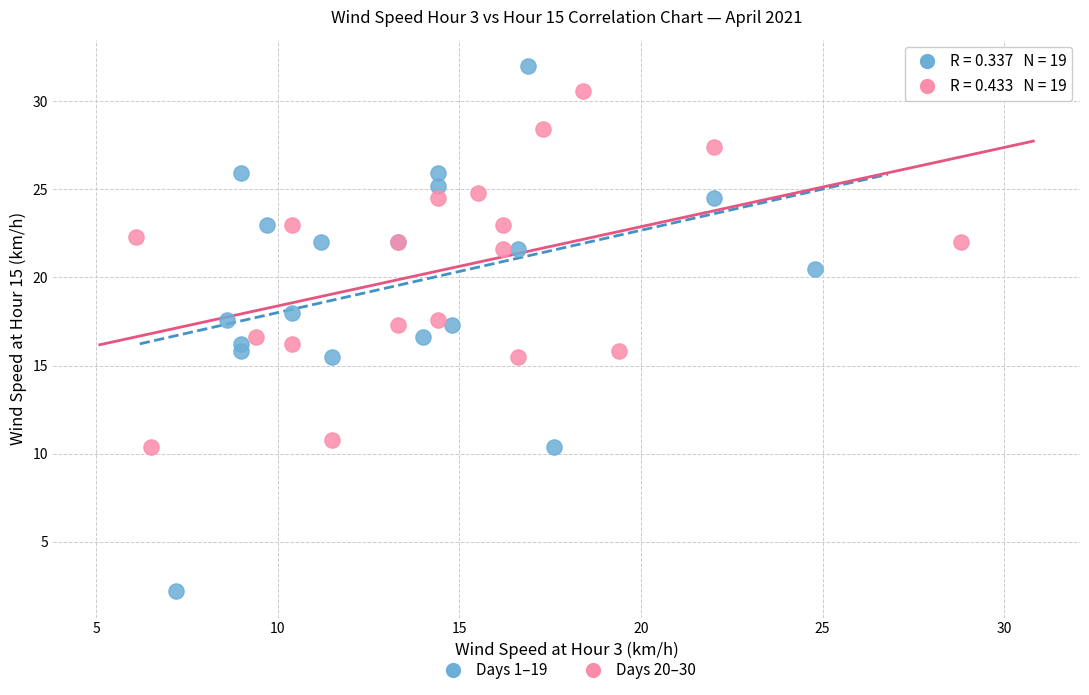

Which series has the widest spread of Y values?

Days 1–19